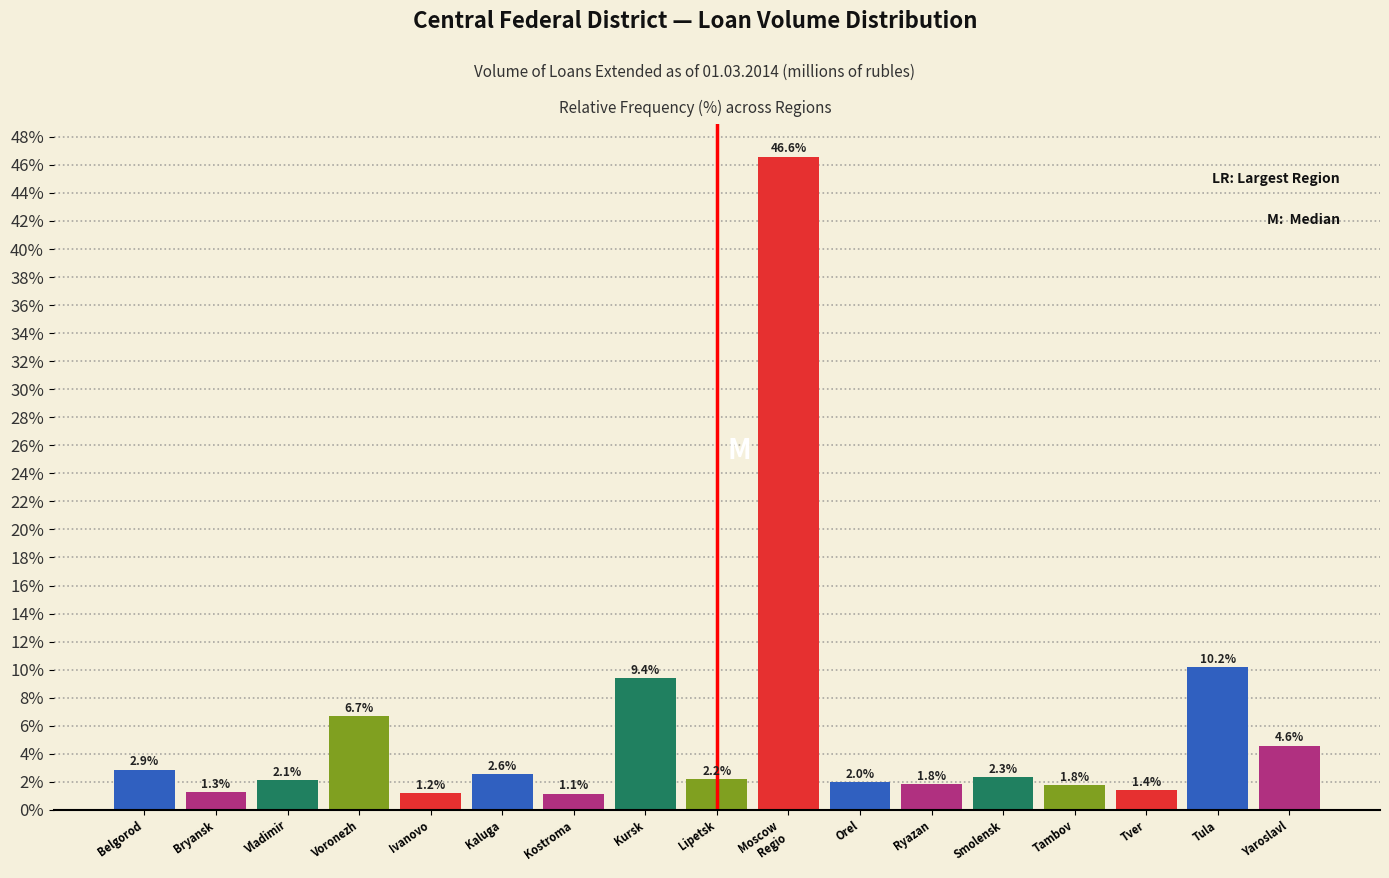

Reading left to right, extract all data points from this chart.

2.9	1.3	2.1	6.7	1.2	2.6	1.1	9.4	2.2	46.6	2.0	1.8	2.3	1.8	1.4	10.2	4.6